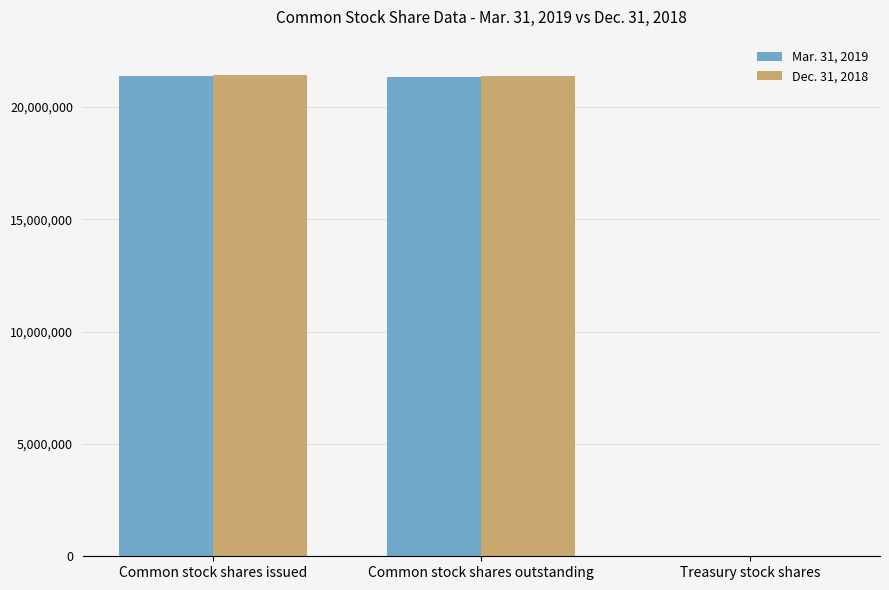

What is the maximum value shown in the chart?

21414374